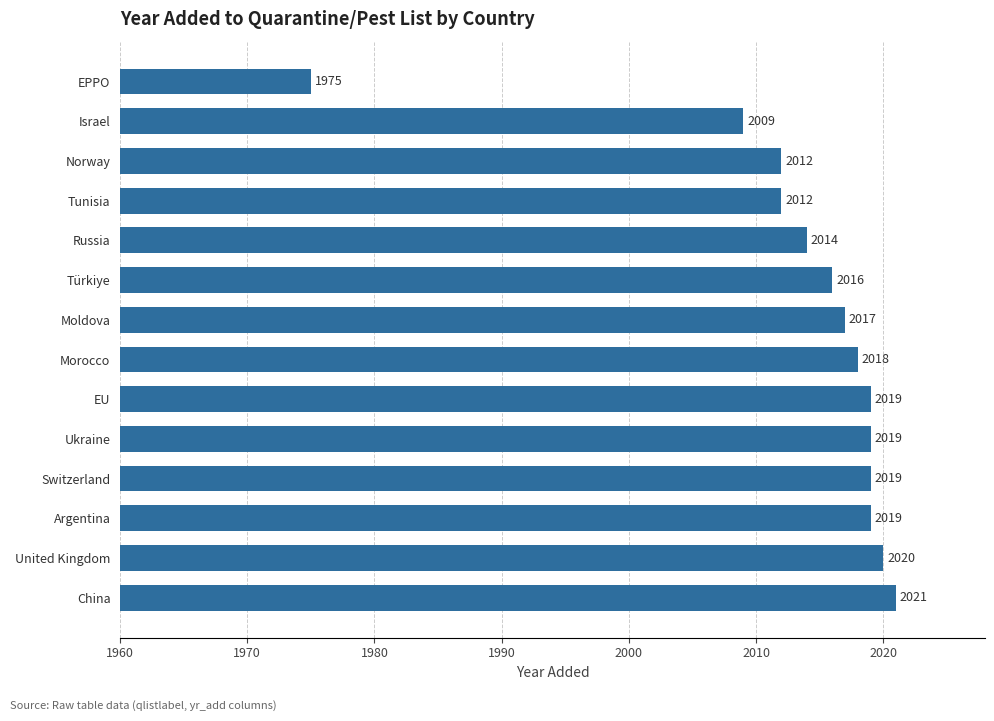

Which category has the highest value across all series?

China